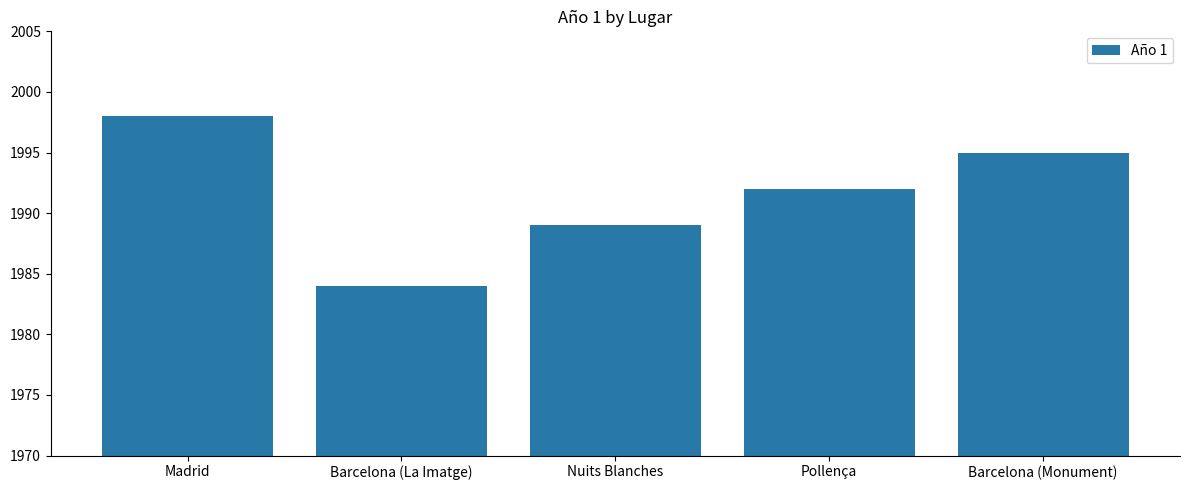

How many bars are there in total?

5